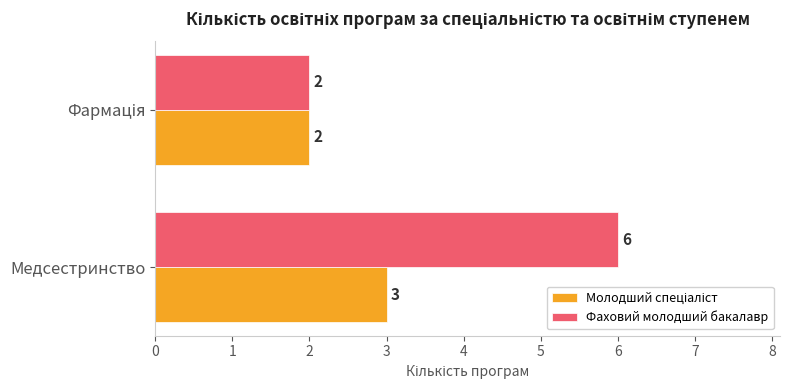

Which series has the largest total across all categories?

Фаховий молодший бакалавр